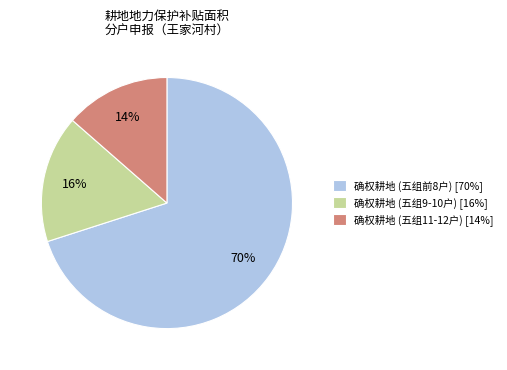

What is the smallest slice in the pie chart?

确权耕地 (五组11-12户) [14%]